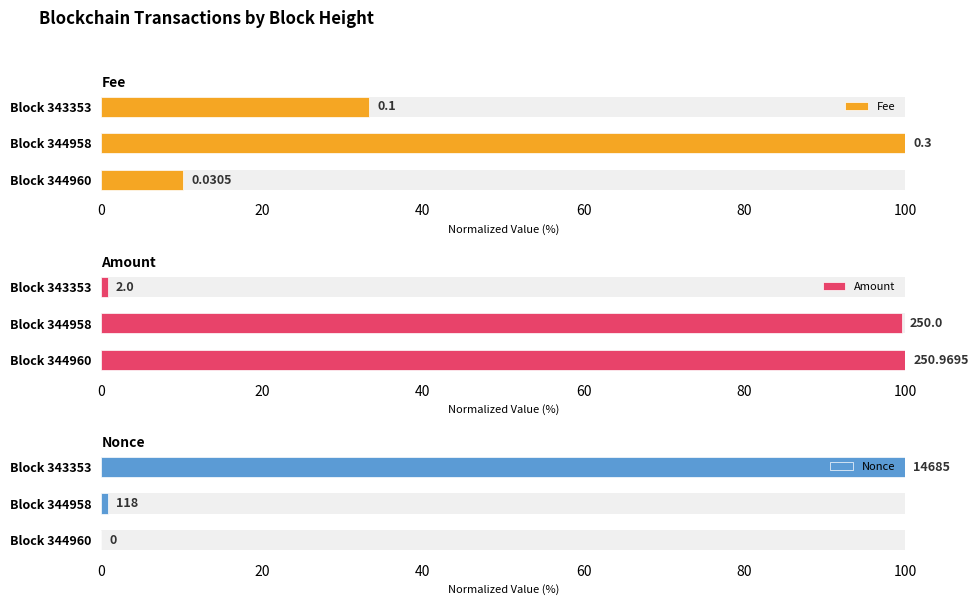

At how many categories does at least one series exceed 63?

3